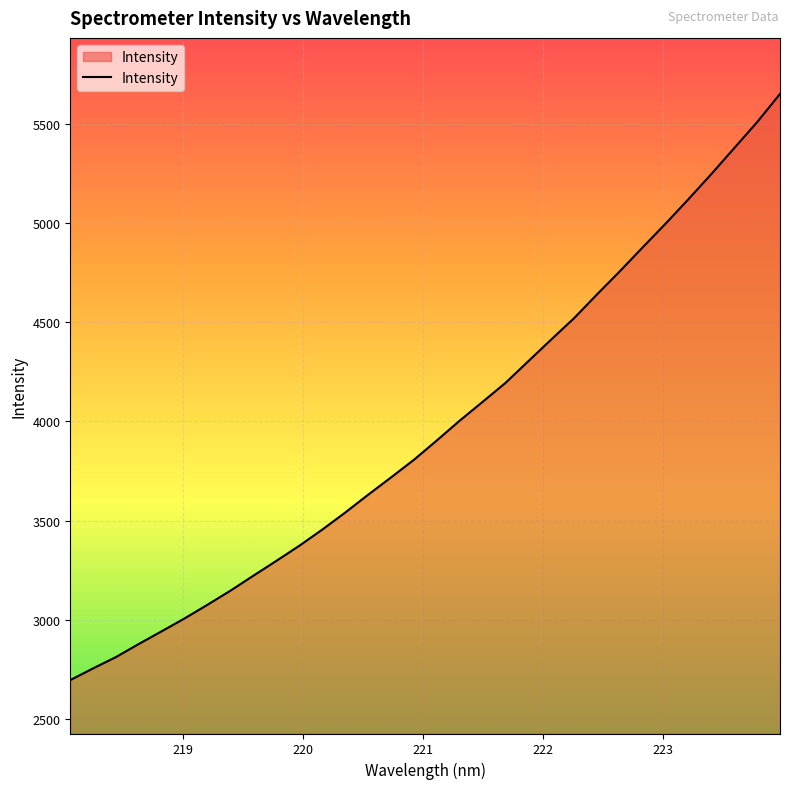

What is the average value?

3968.1